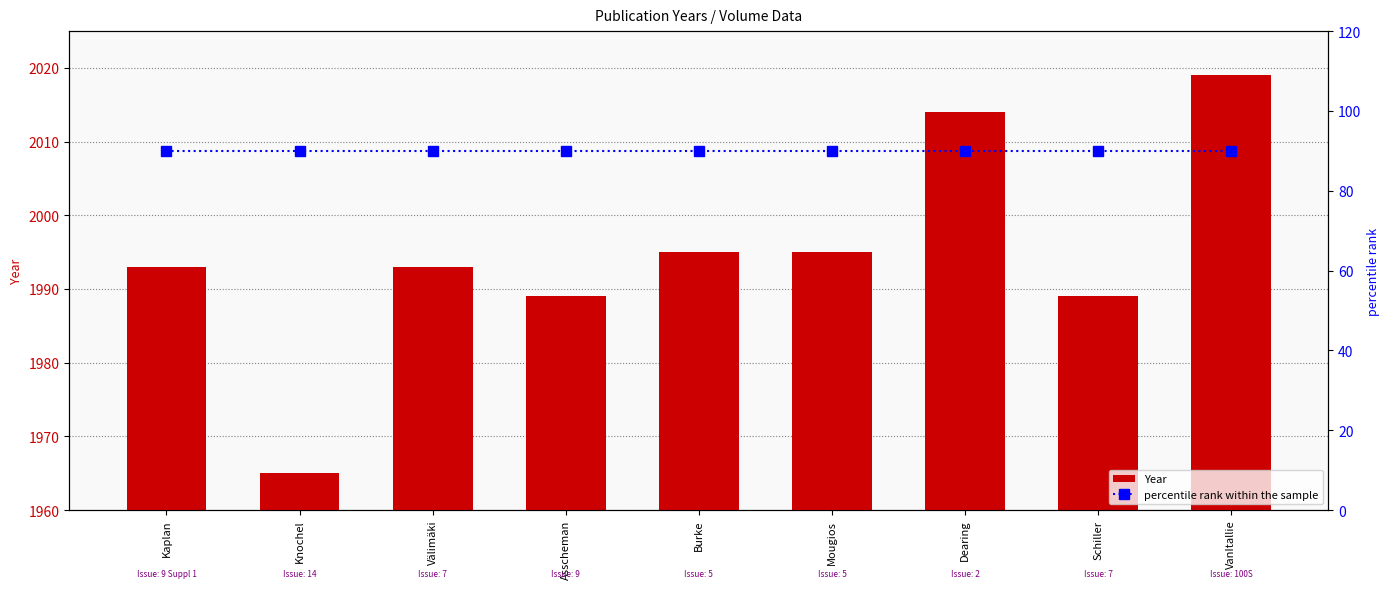

What is the difference between the highest and lowest values at Dearing?

1924